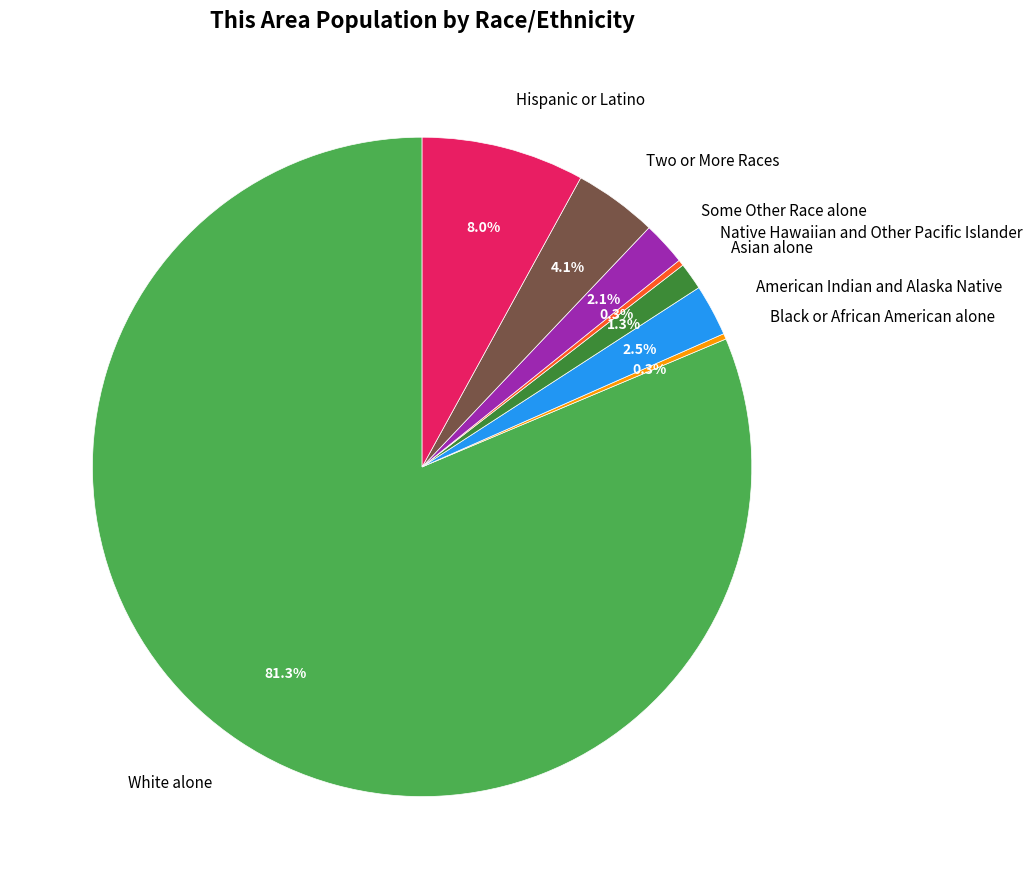

To the nearest percent, what is the combined percentage of American Indian and Alaska Native and White alone?

84%